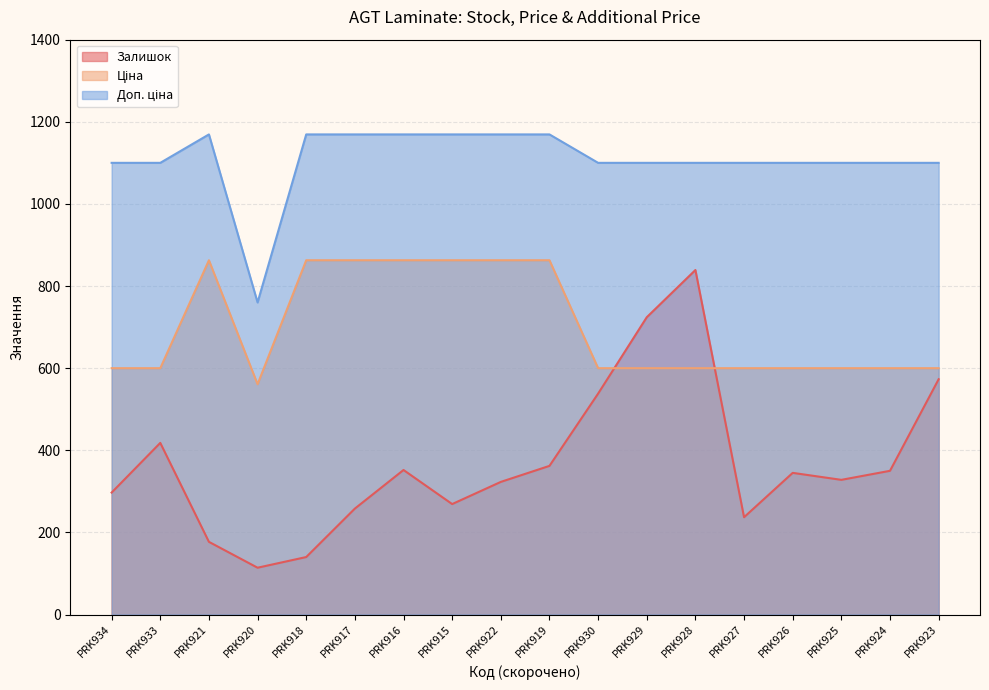

How many interior local peaks does the Ціна series have?

1